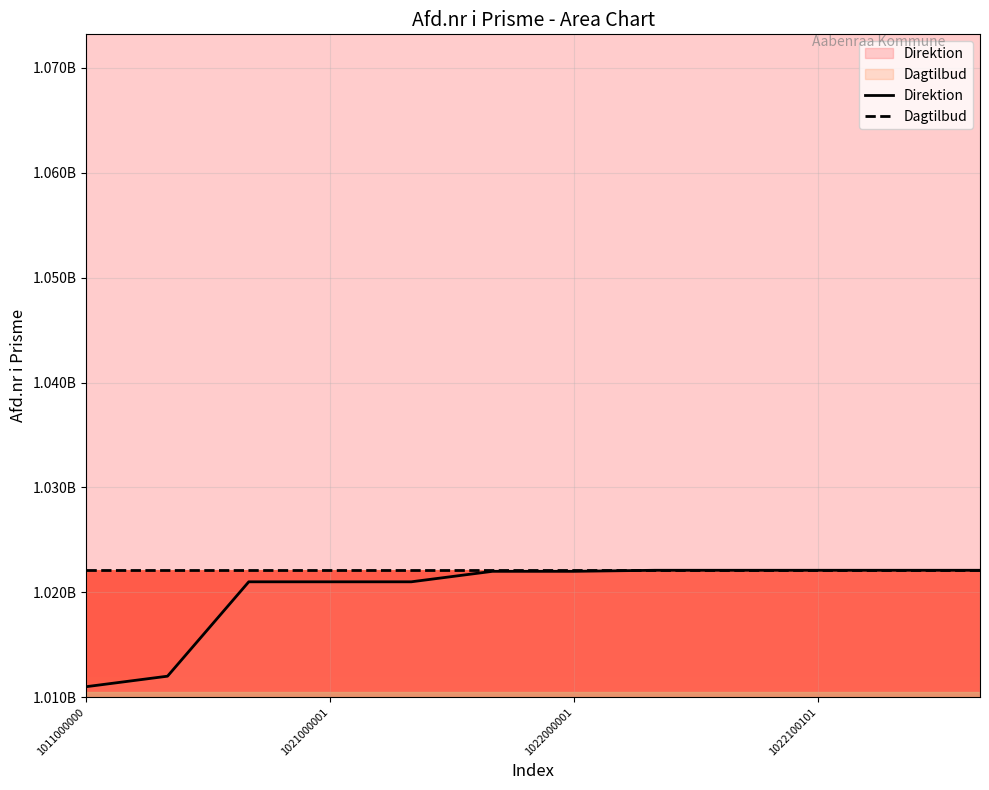

What is the minimum value for Direktion?

1011000000